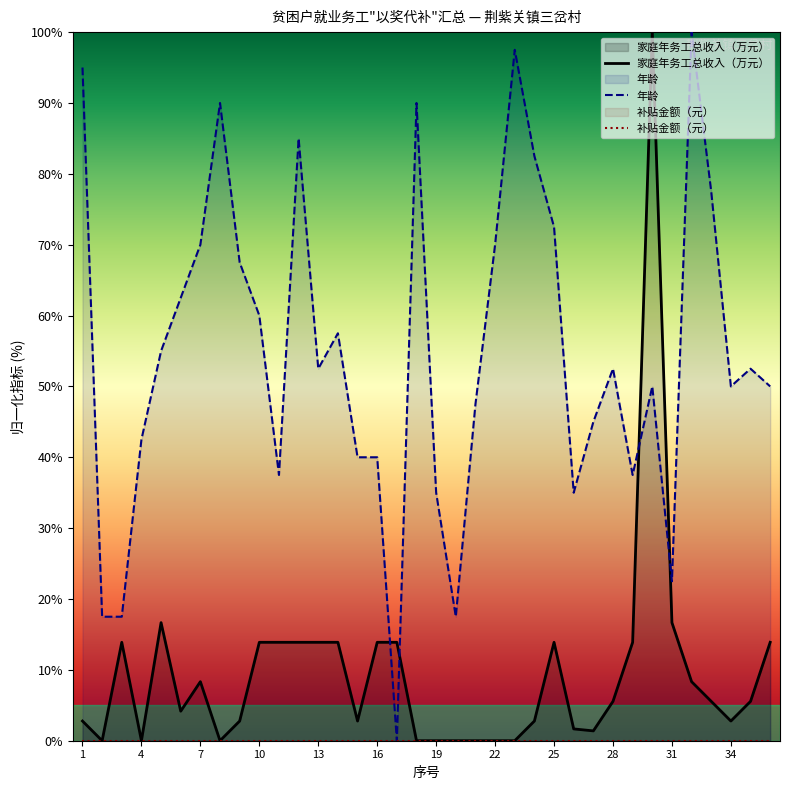

What is the maximum value shown in the chart?

100.0